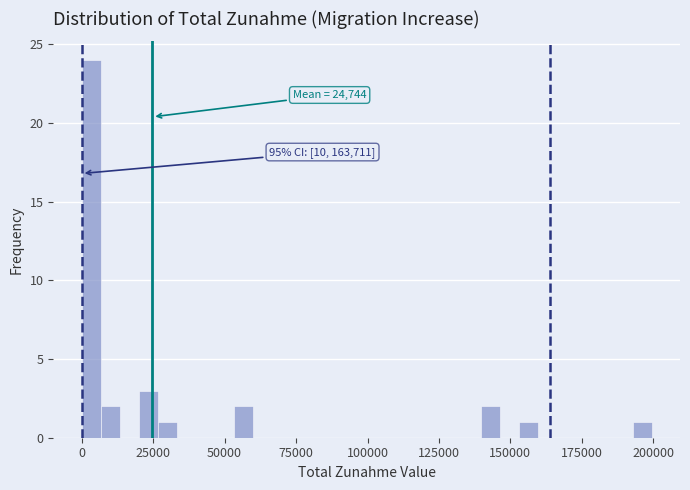

Read against the x-axis, roughly where is the centre of the tallest bar?

5000